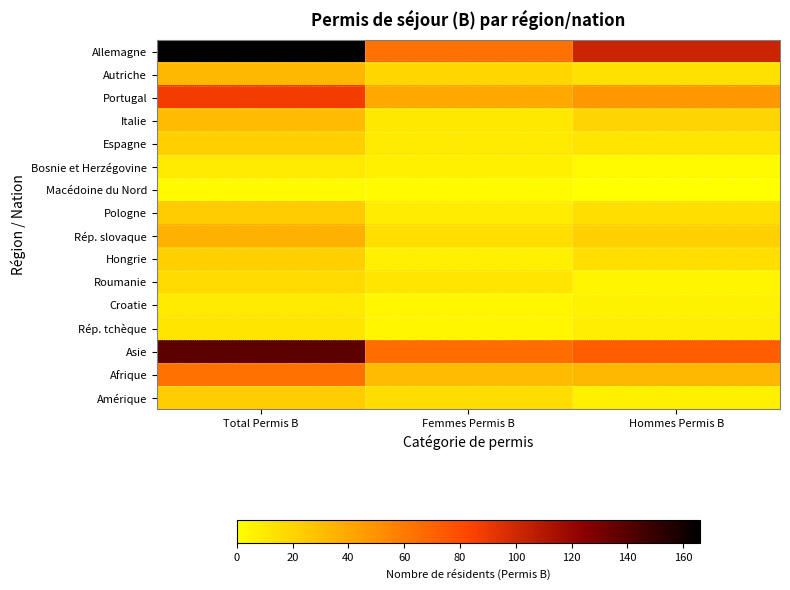

What is the difference between the highest and lowest values at Femmes Permis B?

64